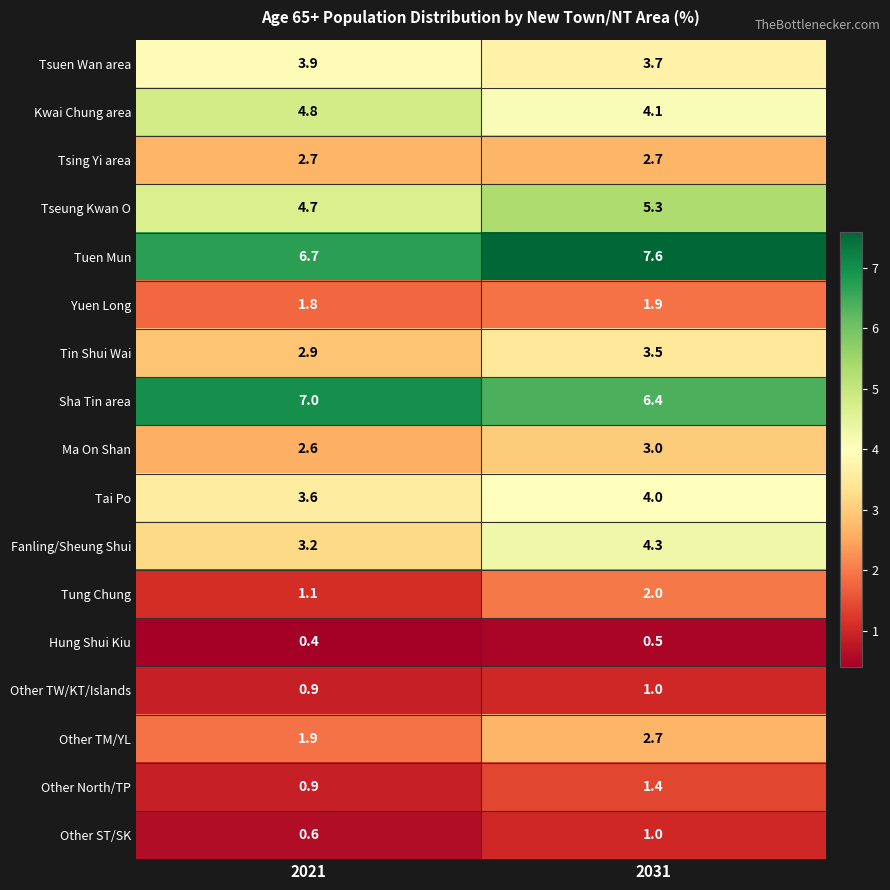

At which label does Kwai Chung area reach its minimum?

2031